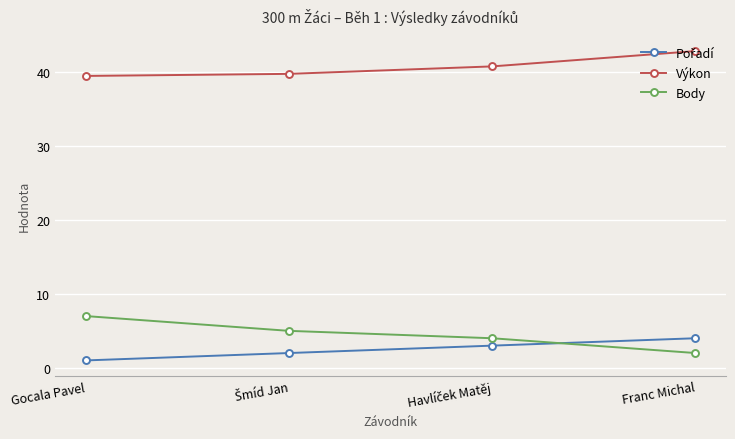

Which series has the largest total across all categories?

Výkon